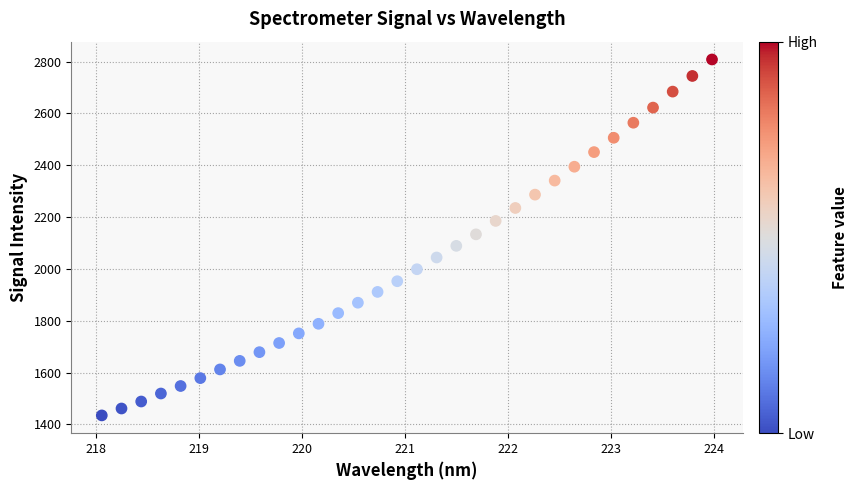

What is the range of Y values (max minus min)?

1373.7